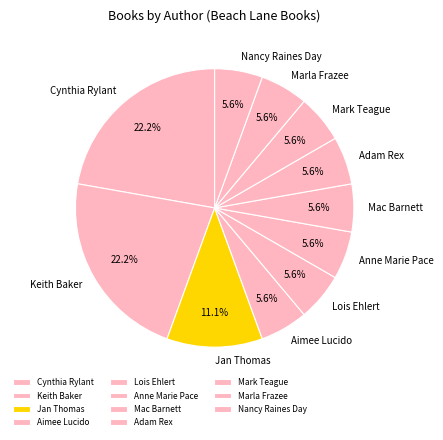

What percentage is NOT represented by Nancy Raines Day?

94.4%